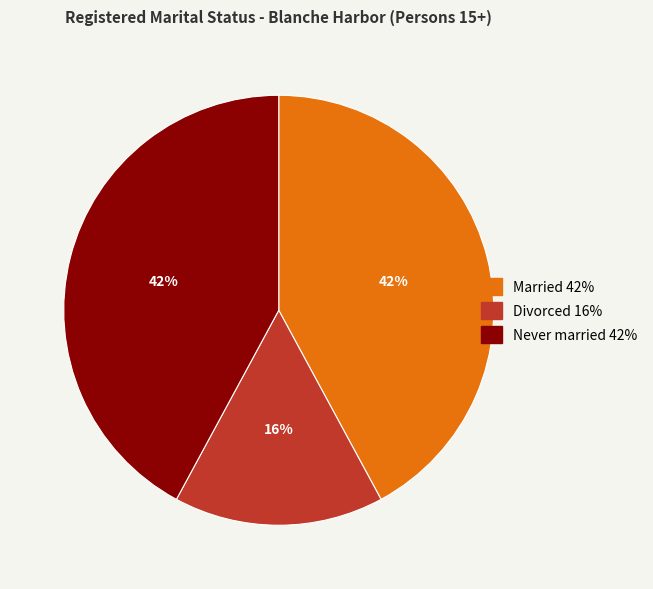

To the nearest percent, what is the difference between the largest and smallest slice percentages?

26%